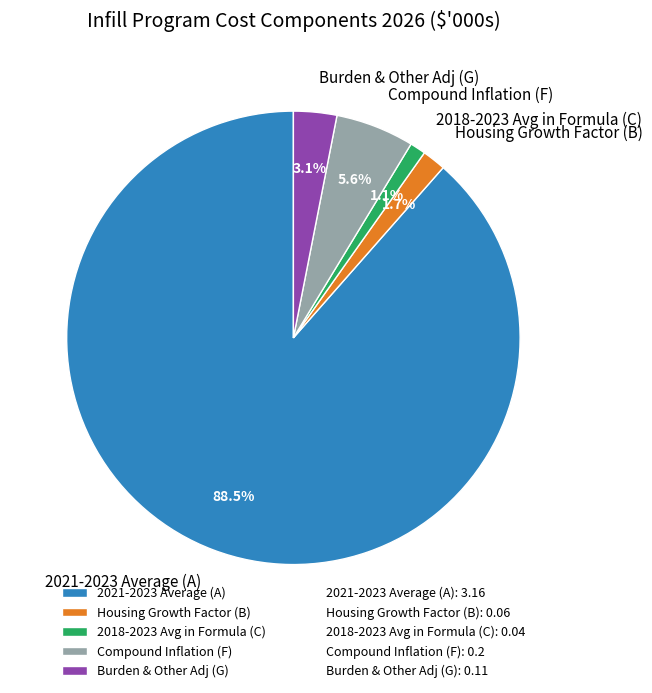

How many segments does this pie chart have?

5